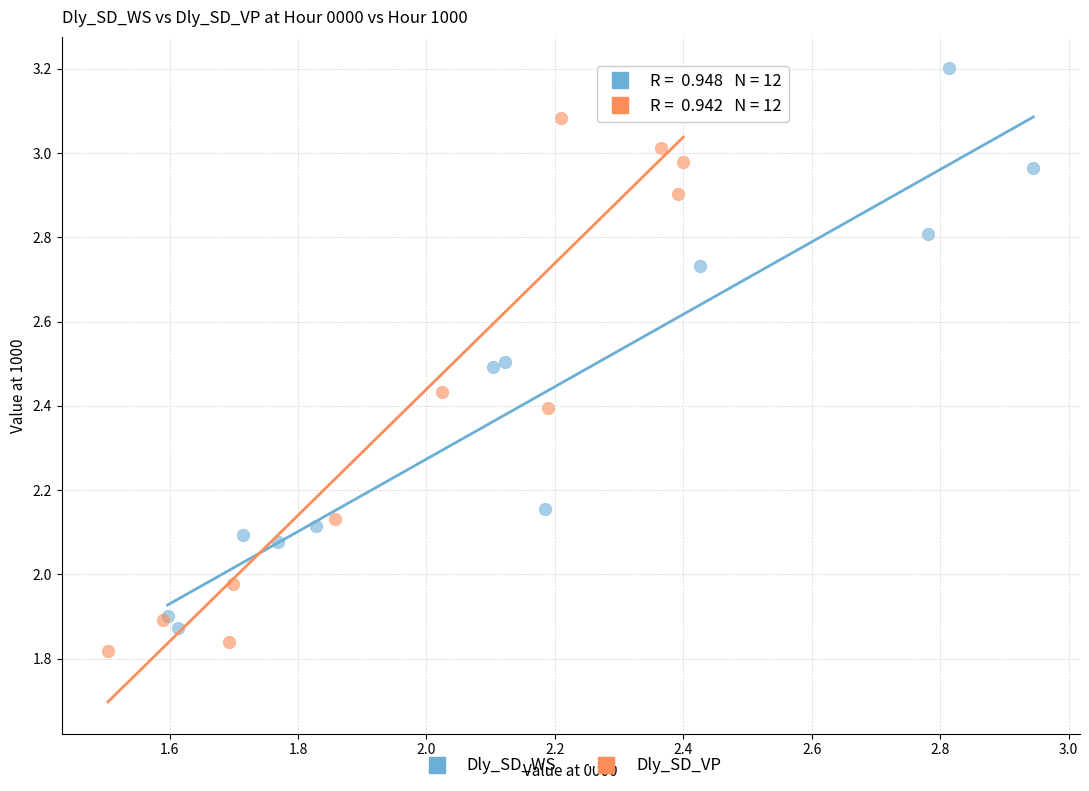

Which series reaches the maximum Y coordinate?

Dly_SD_WS